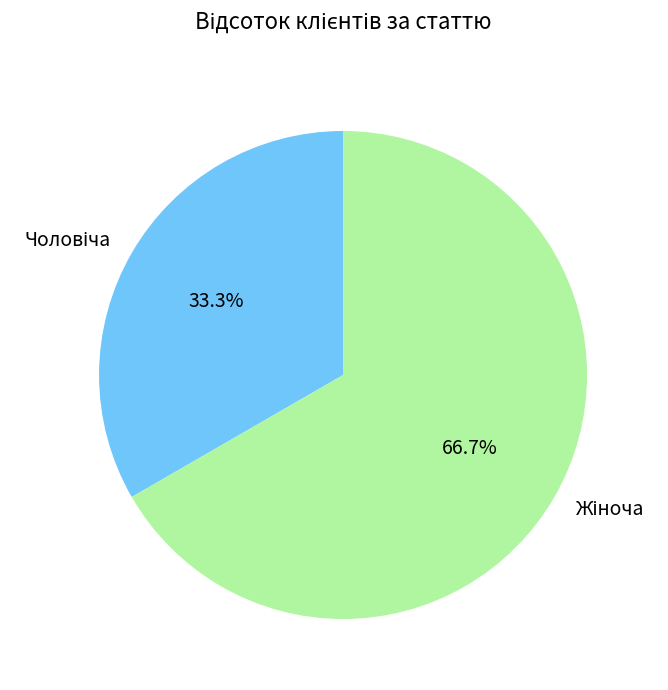

Is there a majority slice in this chart?

Yes